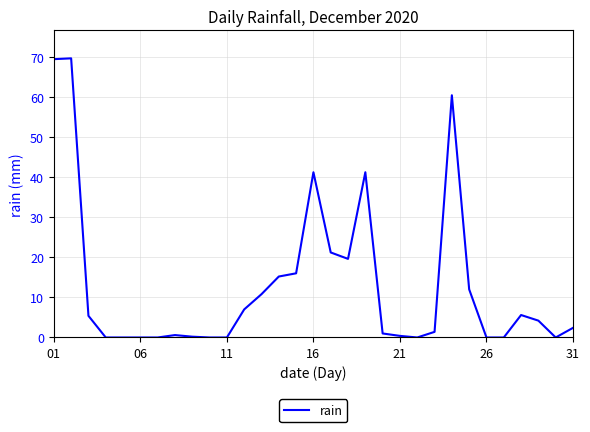

What is the difference between the maximum and minimum values?

69.6